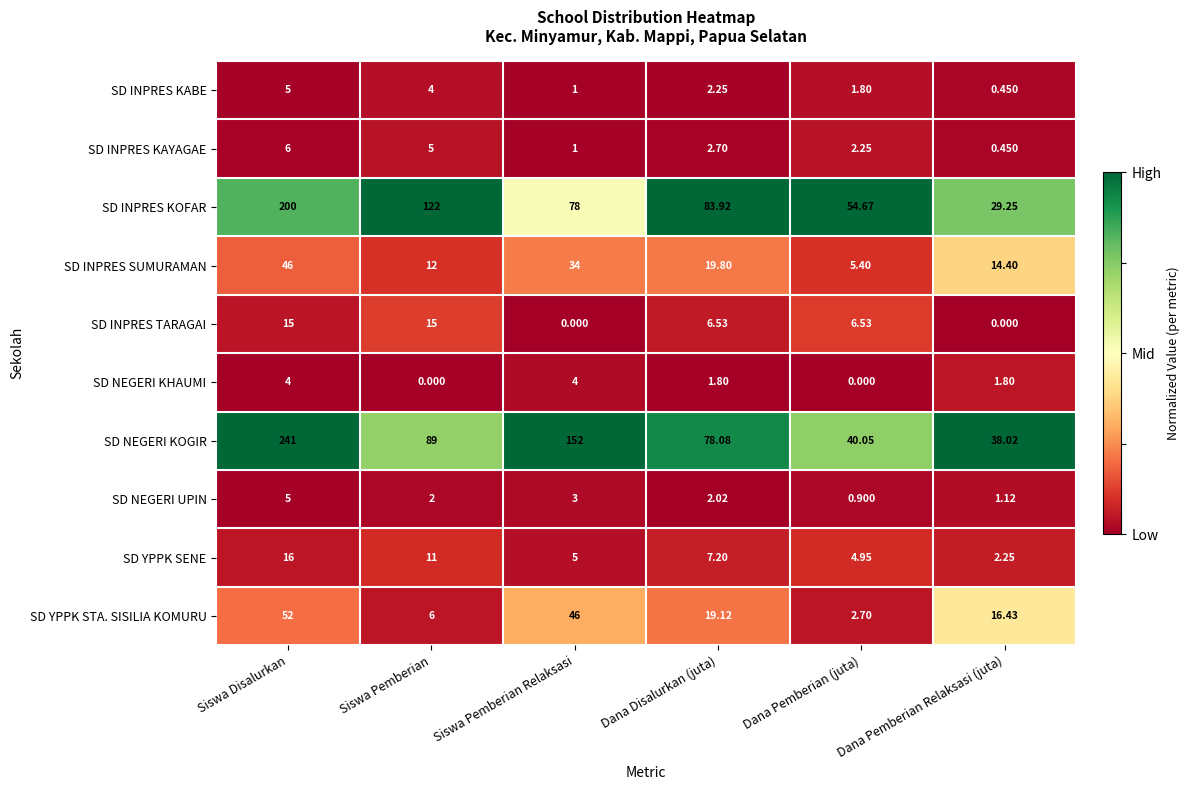

List the labels in order of SD INPRES KOFAR value, largest first.

Siswa Disalurkan, Siswa Pemberian, Dana Disalurkan (juta), Siswa Pemberian Relaksasi, Dana Pemberian (juta), Dana Pemberian Relaksasi (juta)